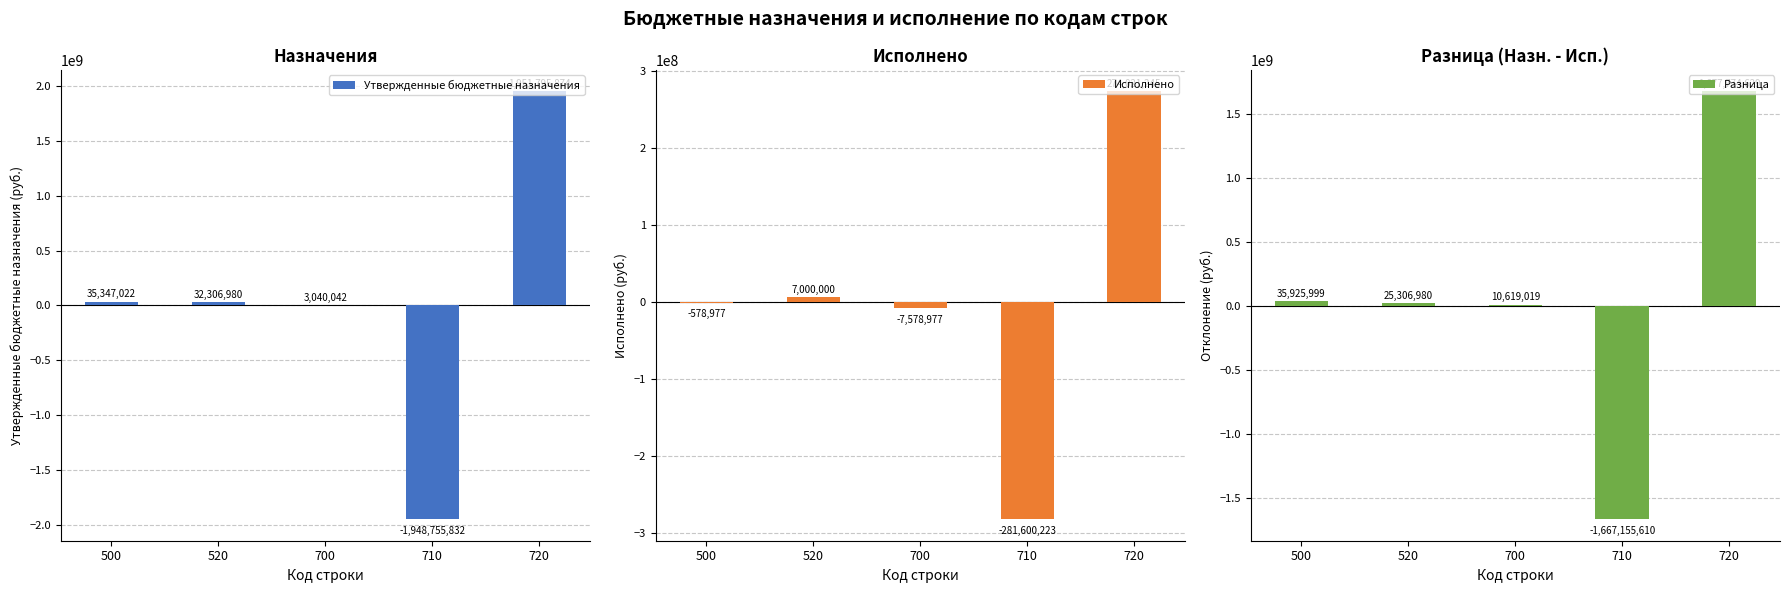

What is the value of the Исполнено bar at the 2nd from the left?

7000000.0